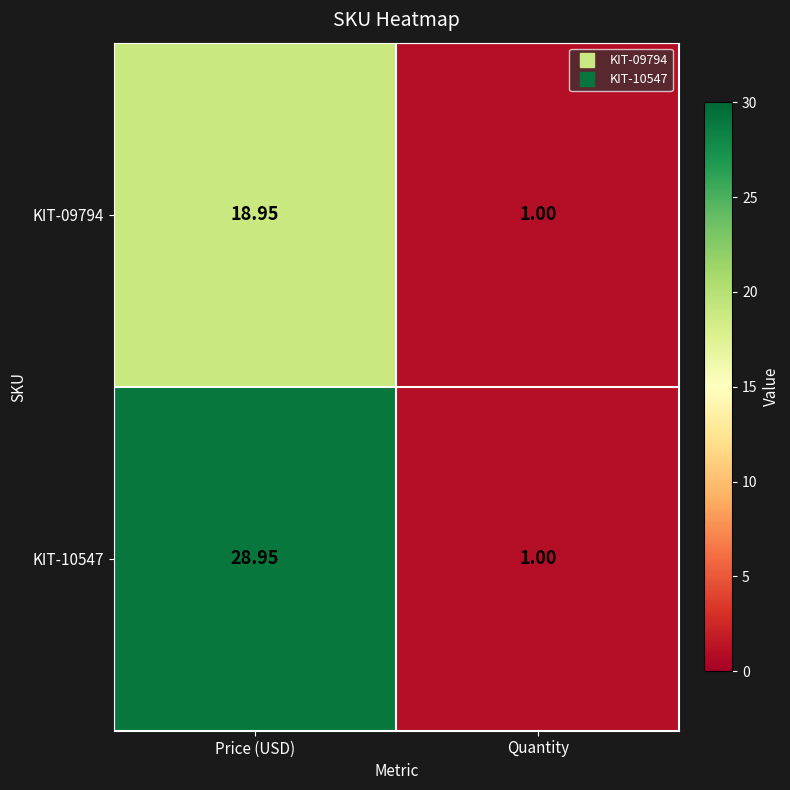

How many categories are shown in the chart?

2